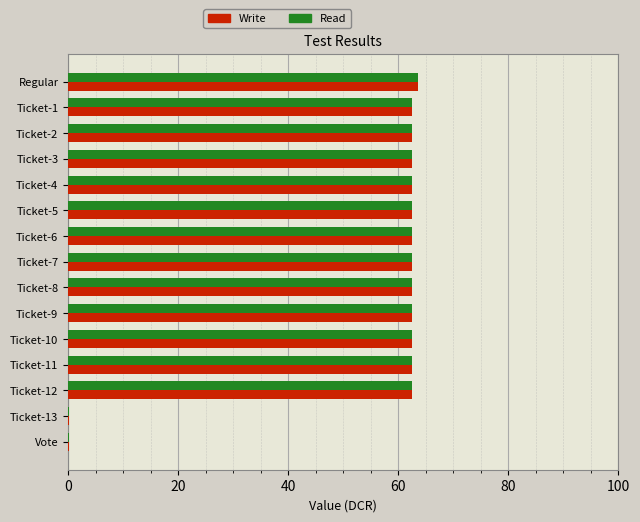

What is the total value across all series at Ticket-11?

124.9